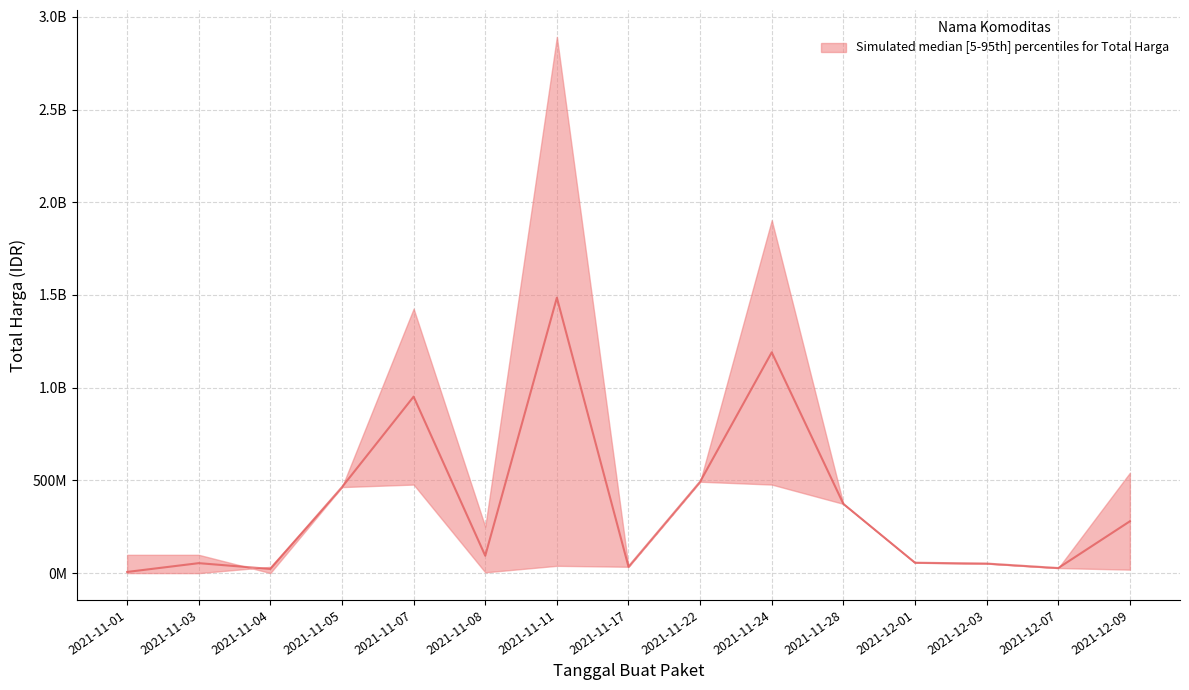

What is the difference between the maximum and minimum values in the lower series?

492922000